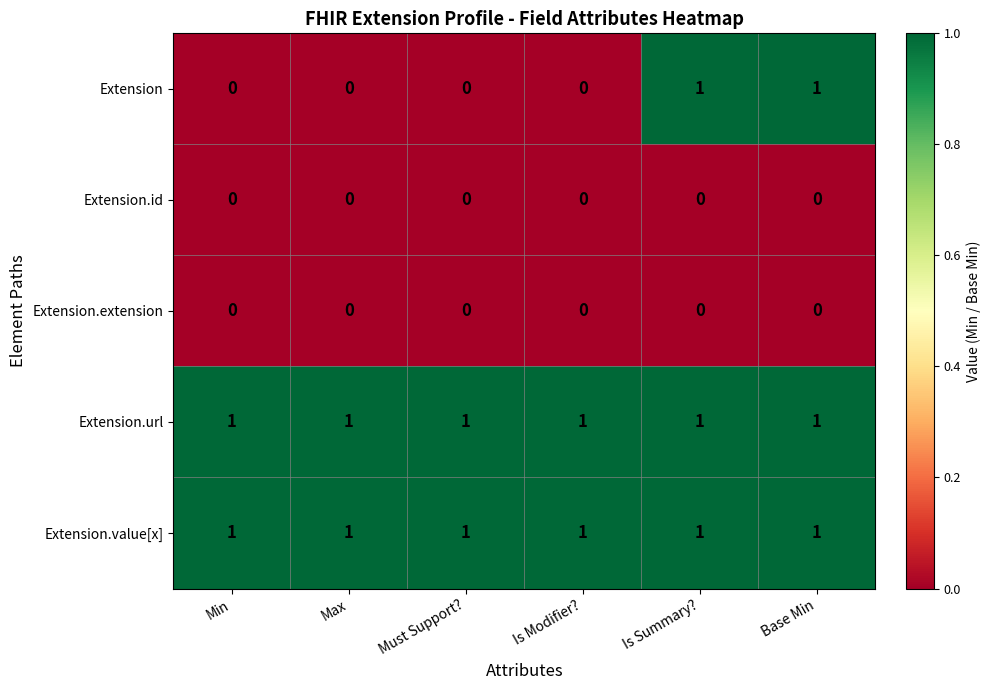

Reading left to right, what are all the values shown in this chart?

Extension: Min=0	Max=0	Must Support?=0	Is Modifier?=0	Is Summary?=1	Base Min=1
Extension.id: Min=0	Max=0	Must Support?=0	Is Modifier?=0	Is Summary?=0	Base Min=0
Extension.extension: Min=0	Max=0	Must Support?=0	Is Modifier?=0	Is Summary?=0	Base Min=0
Extension.url: Min=1	Max=1	Must Support?=1	Is Modifier?=1	Is Summary?=1	Base Min=1
Extension.value[x]: Min=1	Max=1	Must Support?=1	Is Modifier?=1	Is Summary?=1	Base Min=1